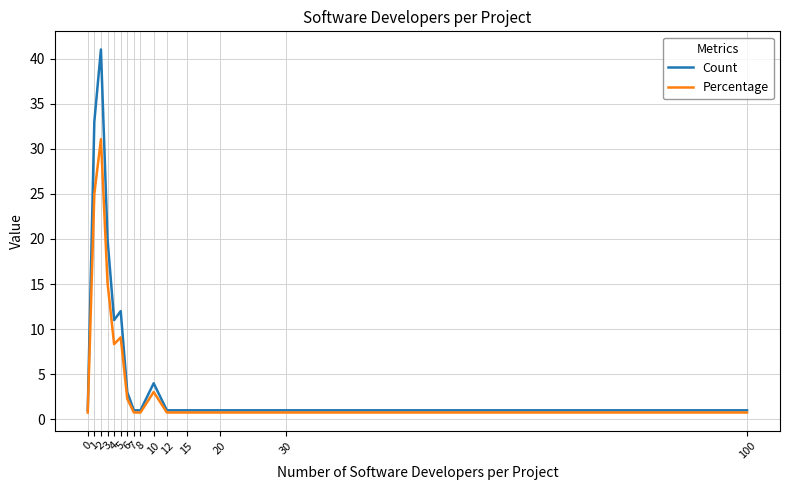

Count the number of data series in this chart.

2